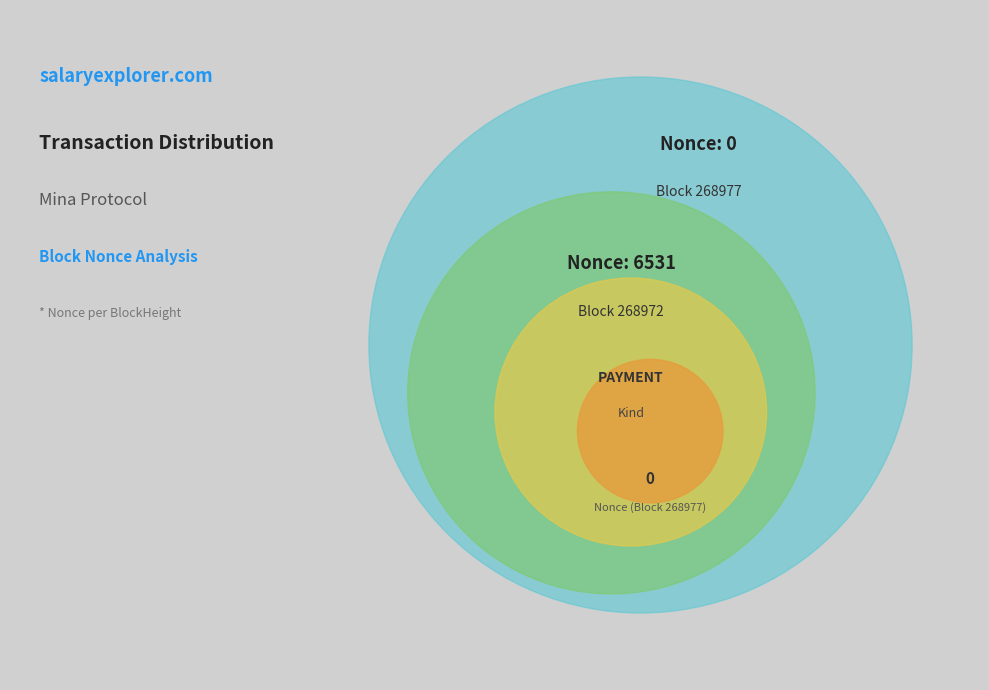

To the nearest percent, what portion does 268972 represent?

100%